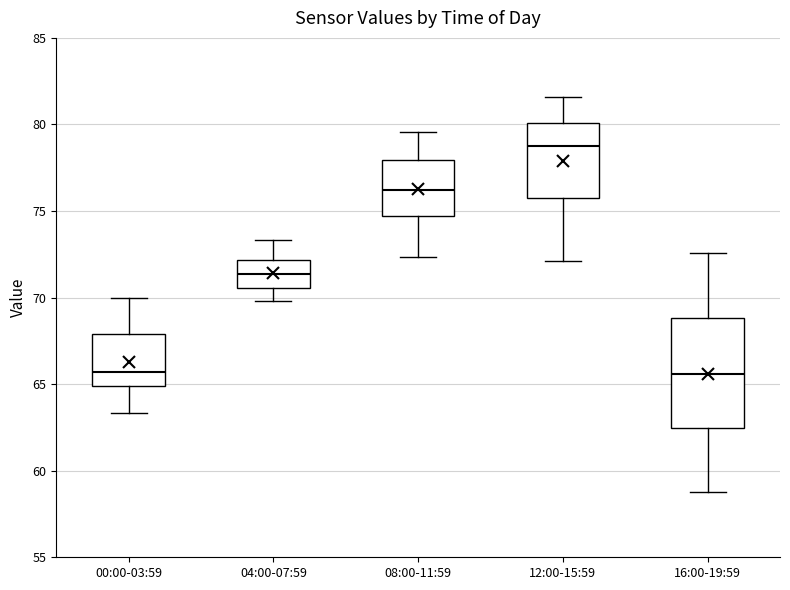

Which box is the tallest, from its lower edge to its upper edge?

16:00-19:59